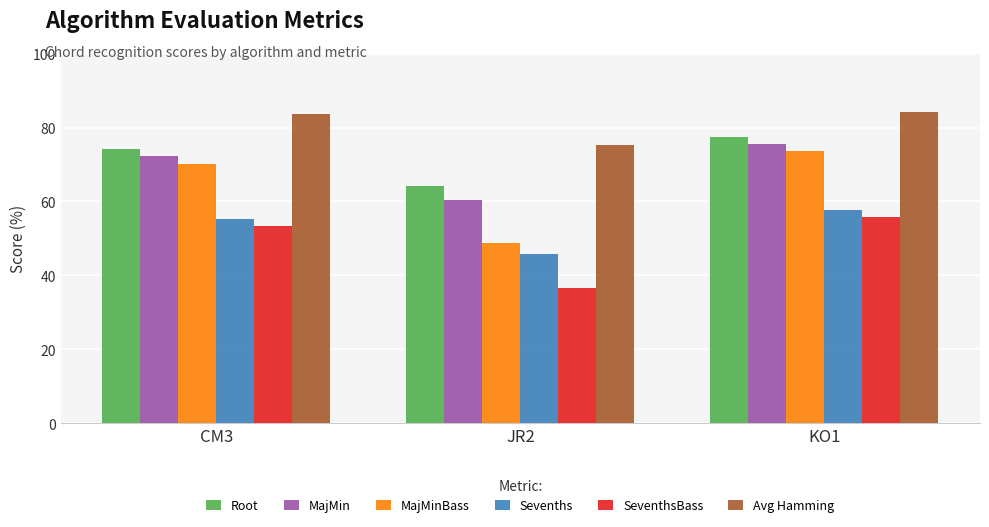

What is the value of the Sevenths bar at the 1st from the left?

55.4